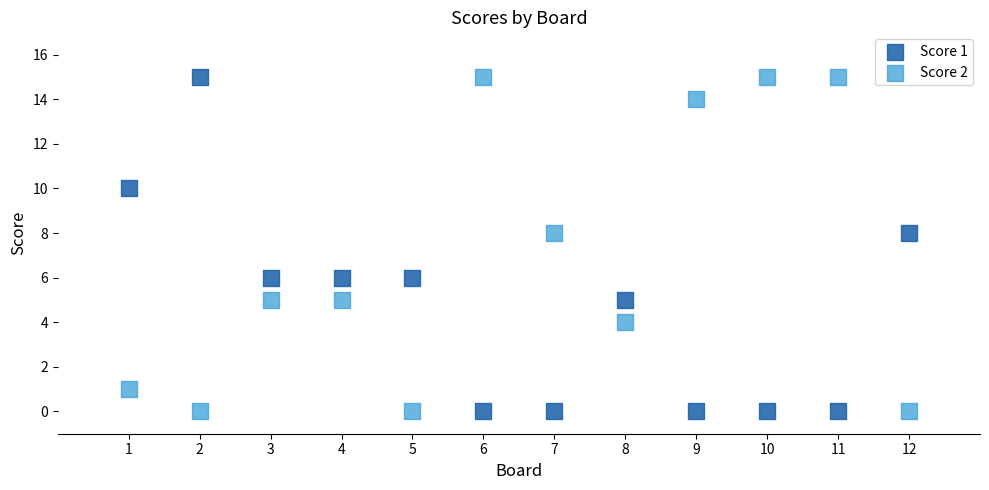

What are all the series names shown in the legend?

Score 1, Score 2